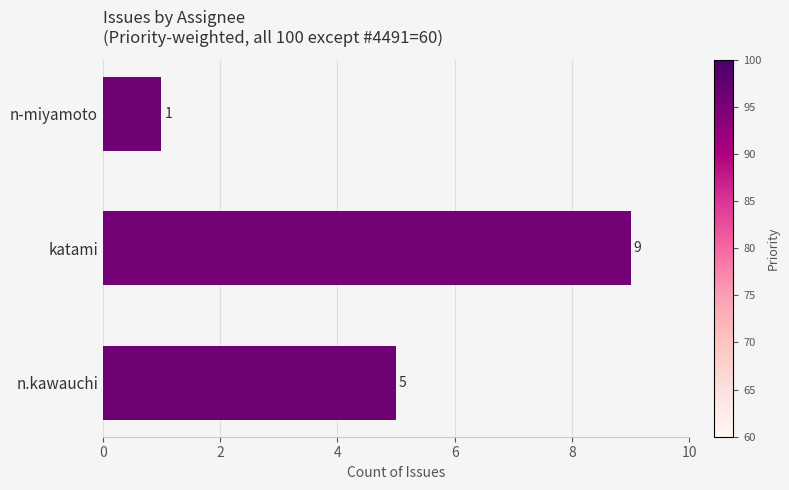

How many categories are shown in the chart?

3